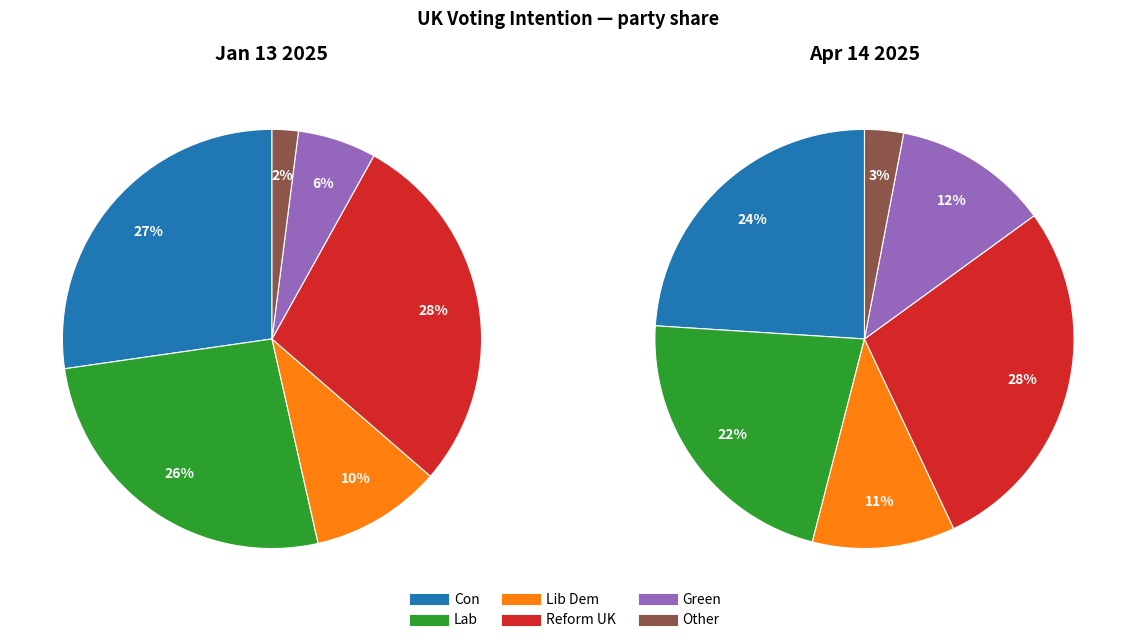

The Lib Dem slice represents 20% of the pie. True or false?

False